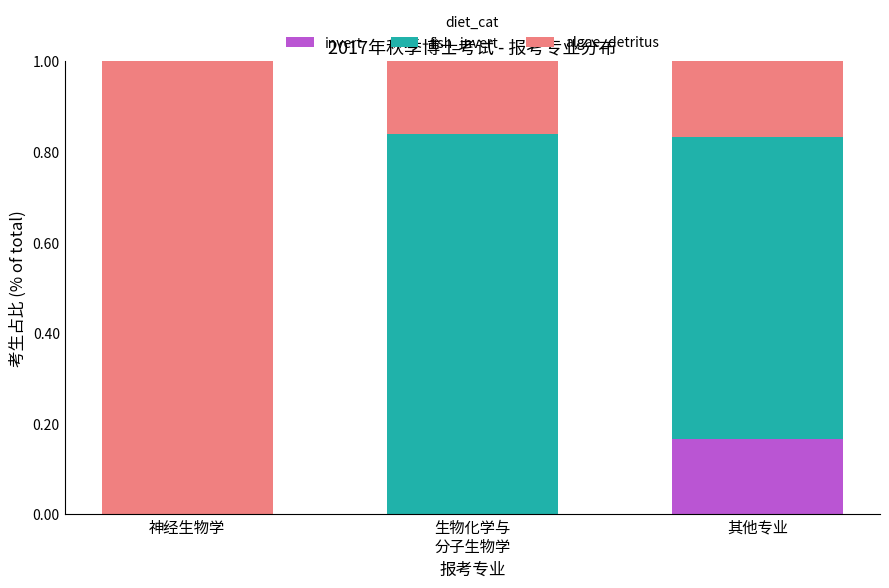

How many data points does each series have?

3